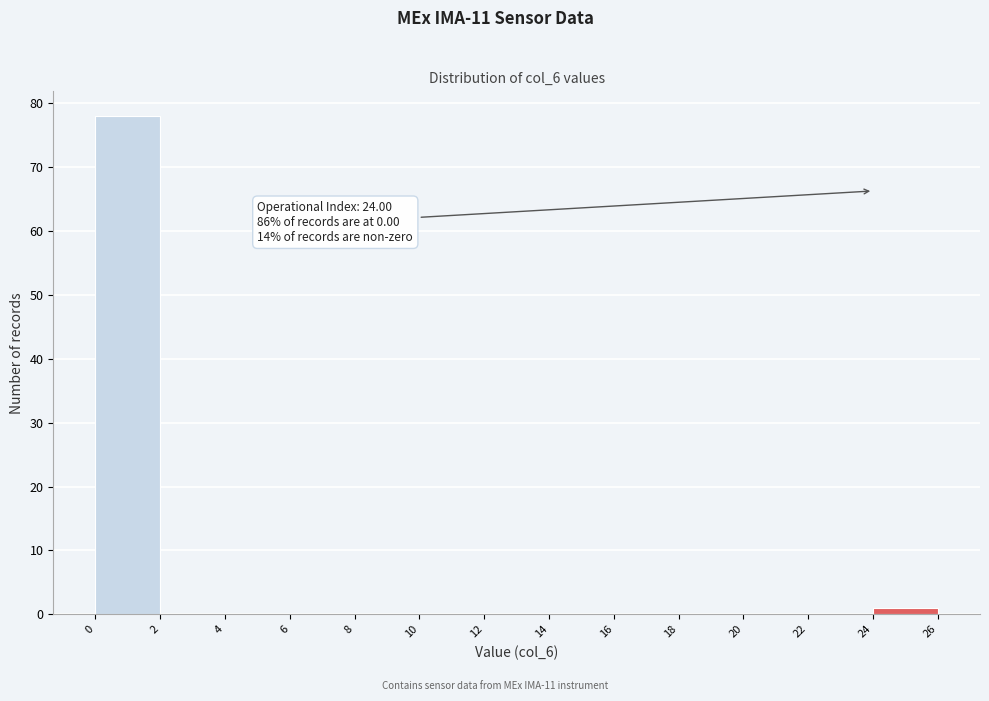

Over which range of the x-axis is the bar tallest?

0 to 2